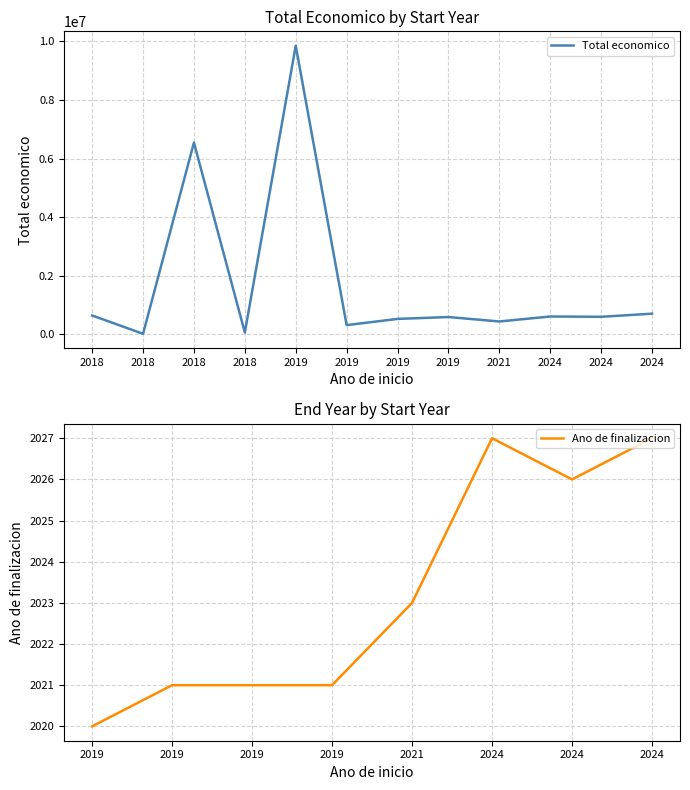

At which category does the chart reach its minimum across all series?

2018